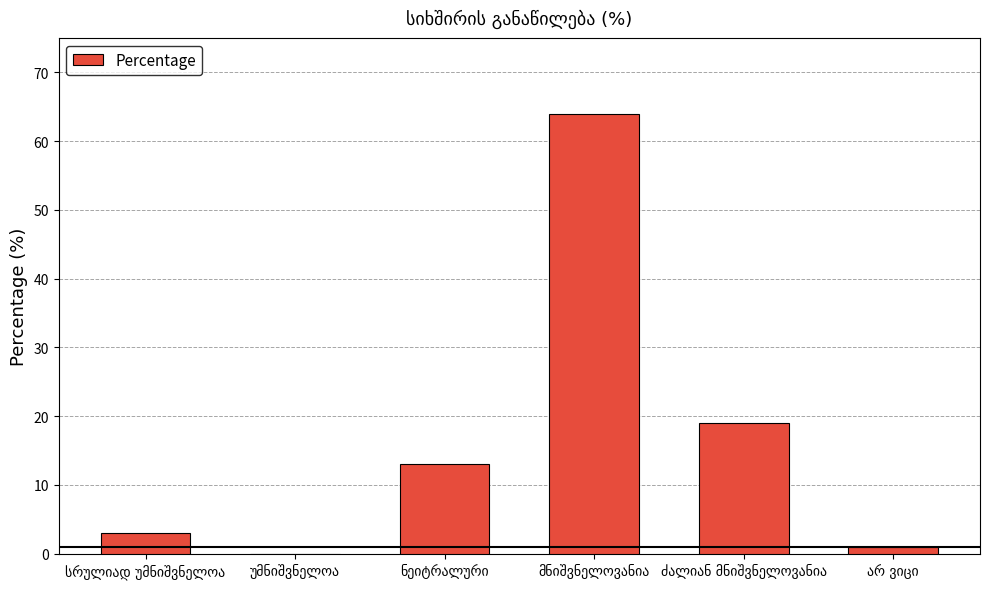

How many distinct data groups are displayed?

1